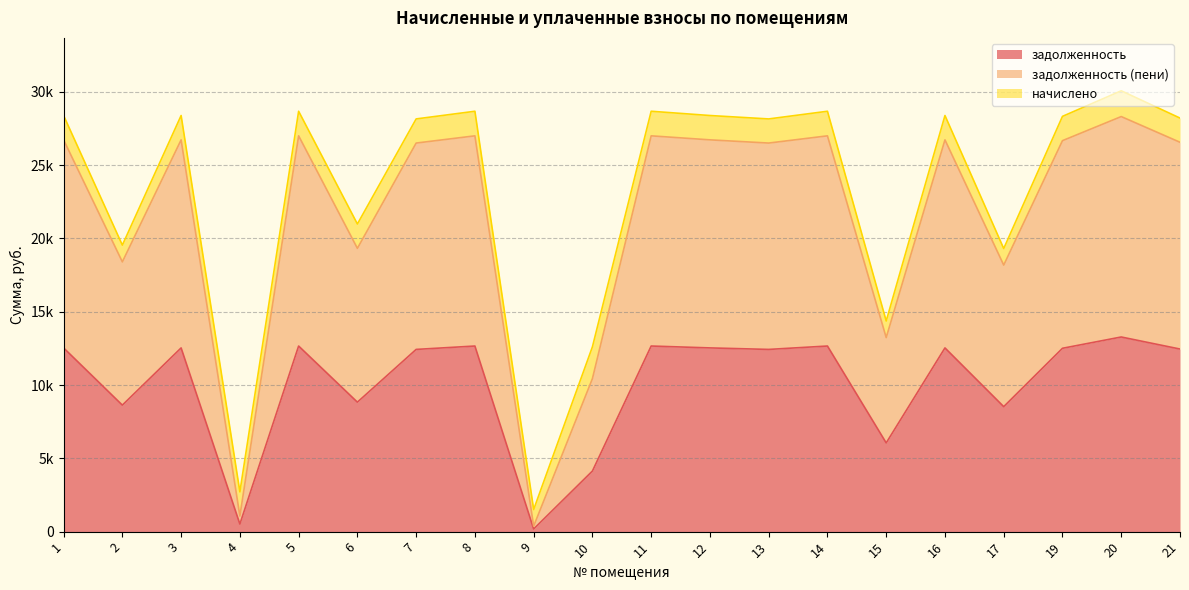

Count the number of categories in the chart.

20